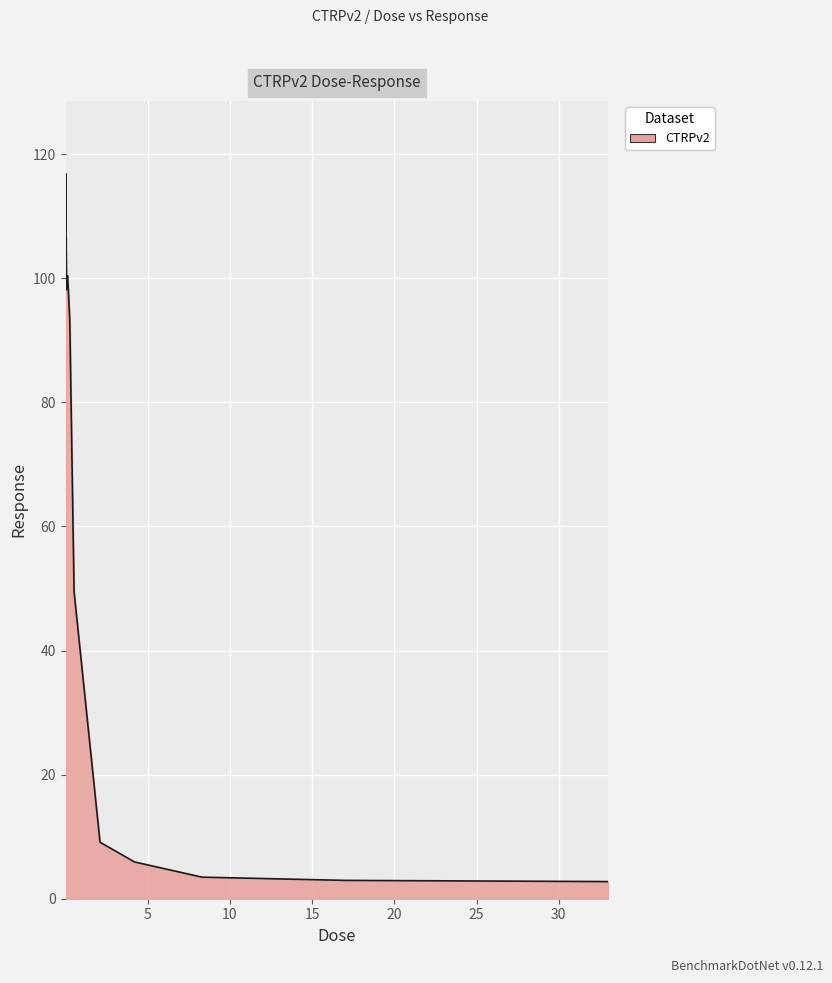

What is the minimum value shown in the chart?

2.8